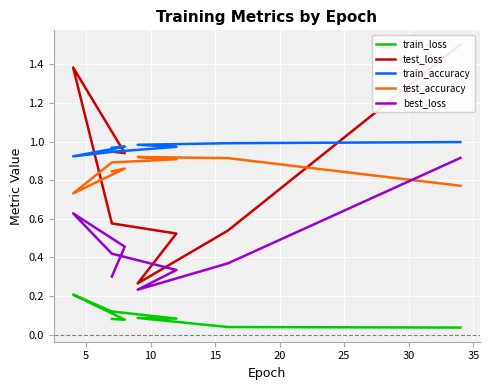

The value of best_loss at 5 is 0.2. True or false?

False